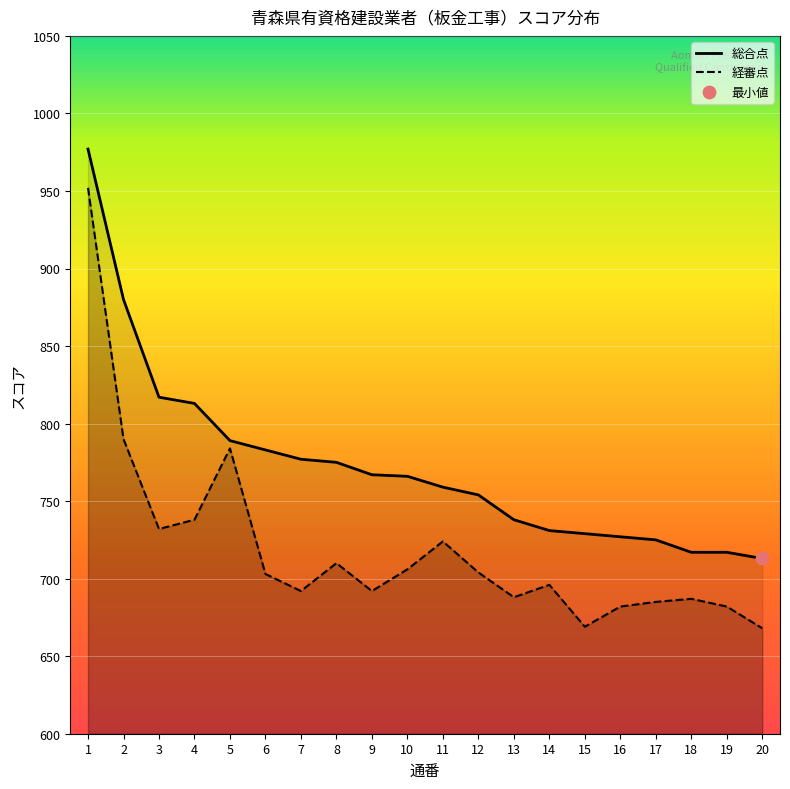

Which series has the largest Y range (max minus min)?

経審点